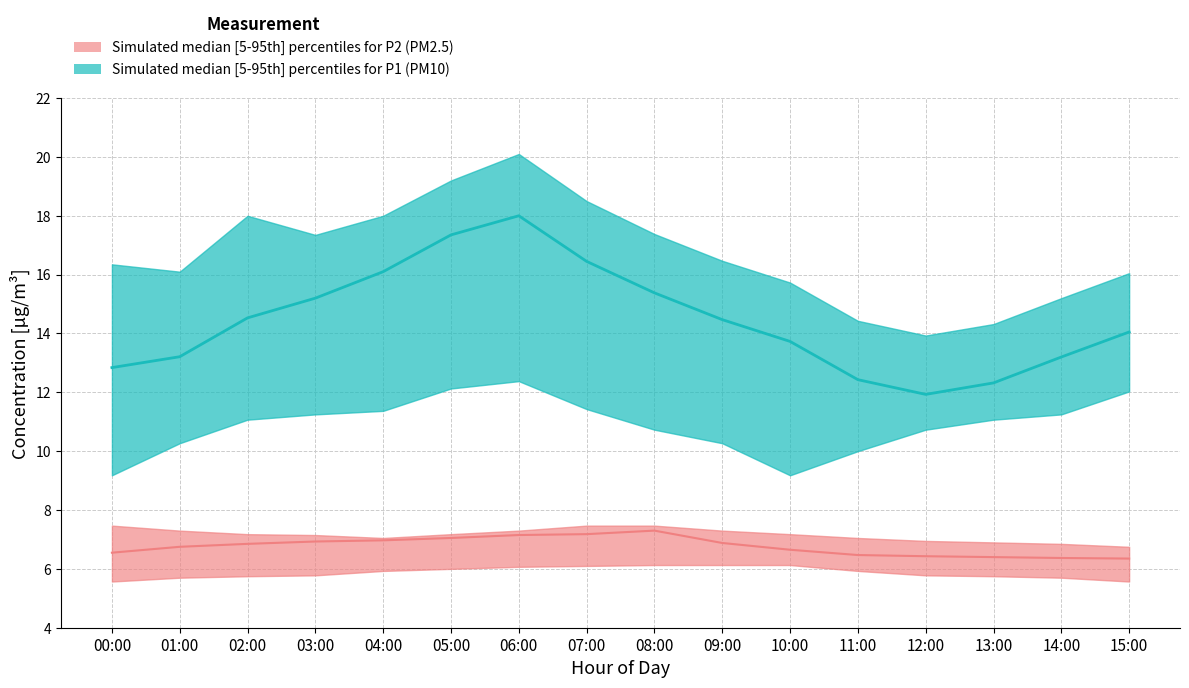

Which series has the largest total across all categories?

P1_high